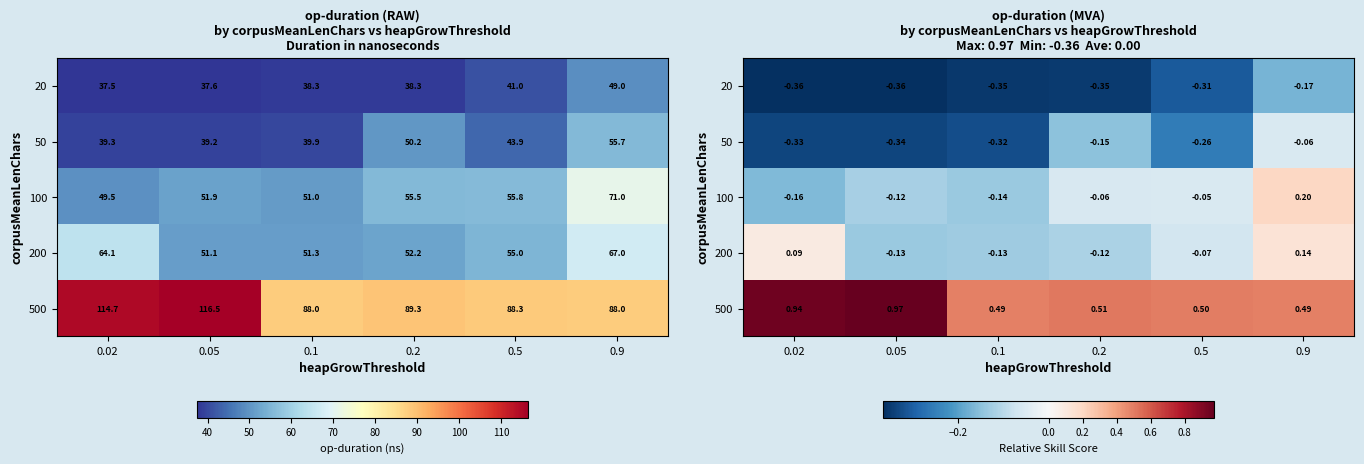

Is it true that 500 equals 1.0 at 0.05?

True